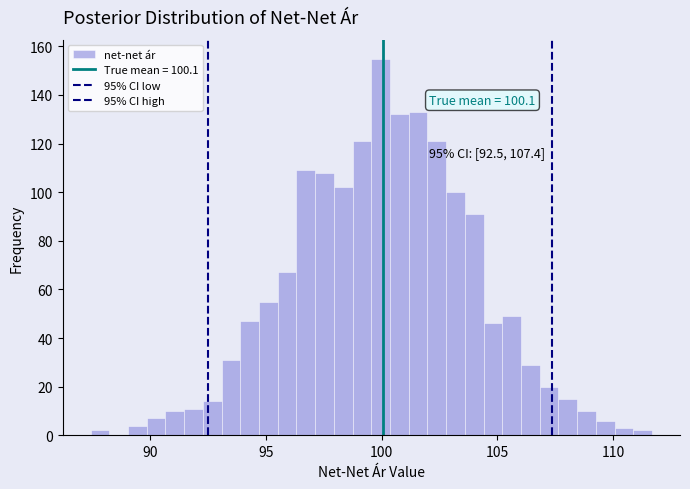

Around what value on the x-axis is the tallest bar? Give the approximate position of its centre, as read against the axis.

100.0